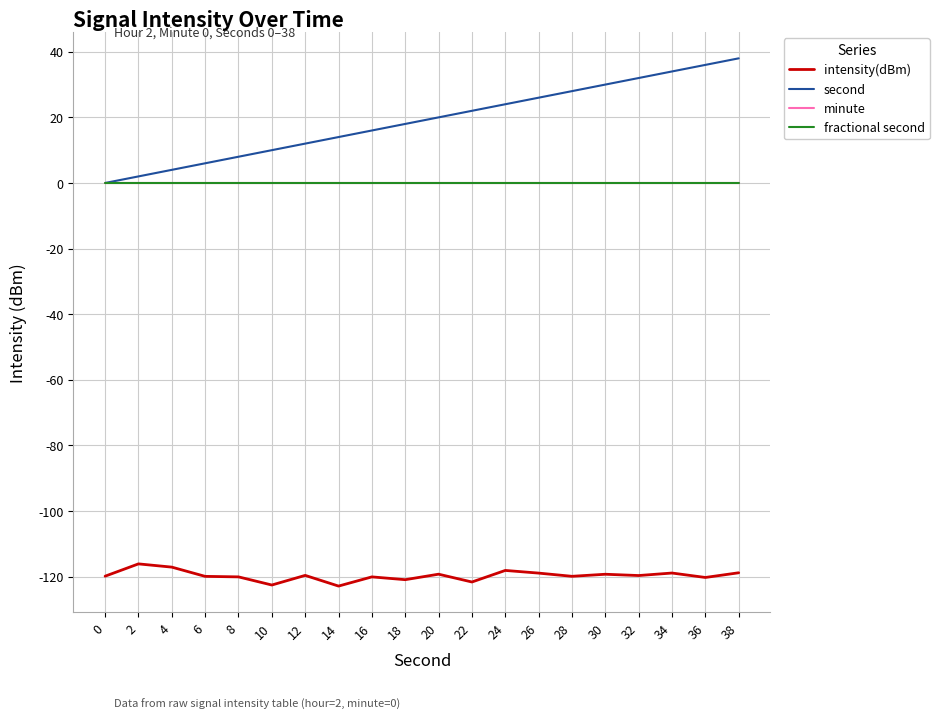

True or false: intensity(dBm) has a value of -118.9 at 26.

True